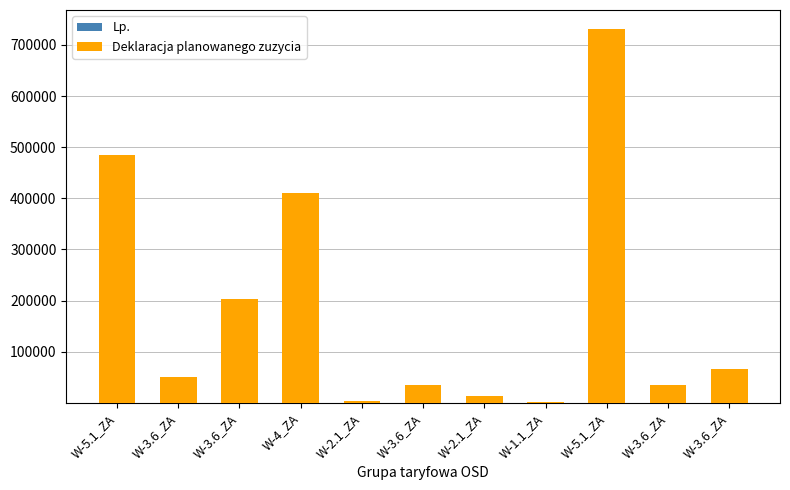

Which series has the largest range (max minus min)?

Deklaracja planowanego zuzycia